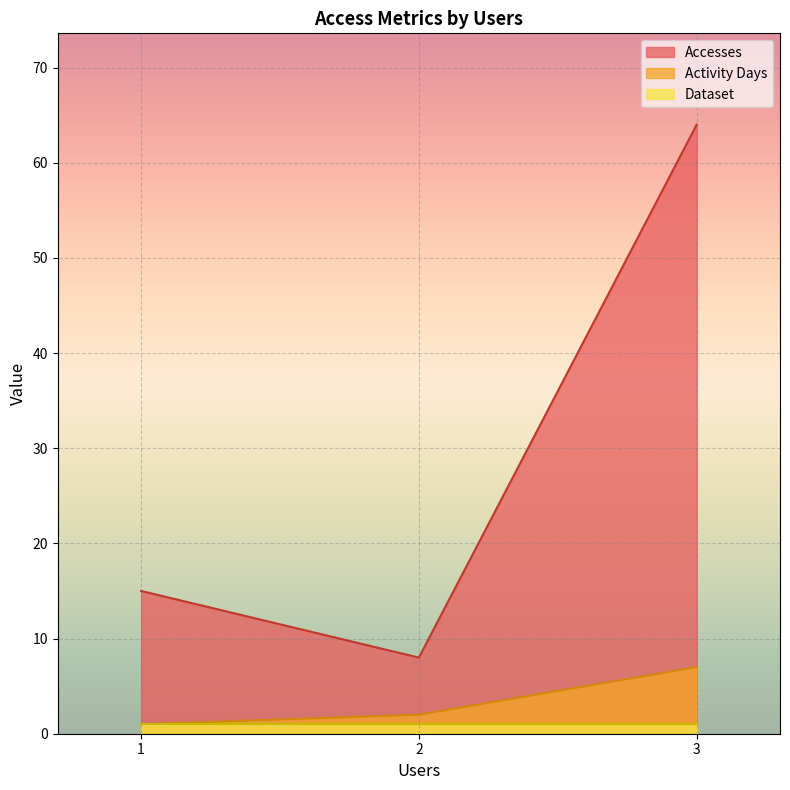

Rank the series by their maximum value, from highest to lowest.

Accesses, Activity Days, Dataset